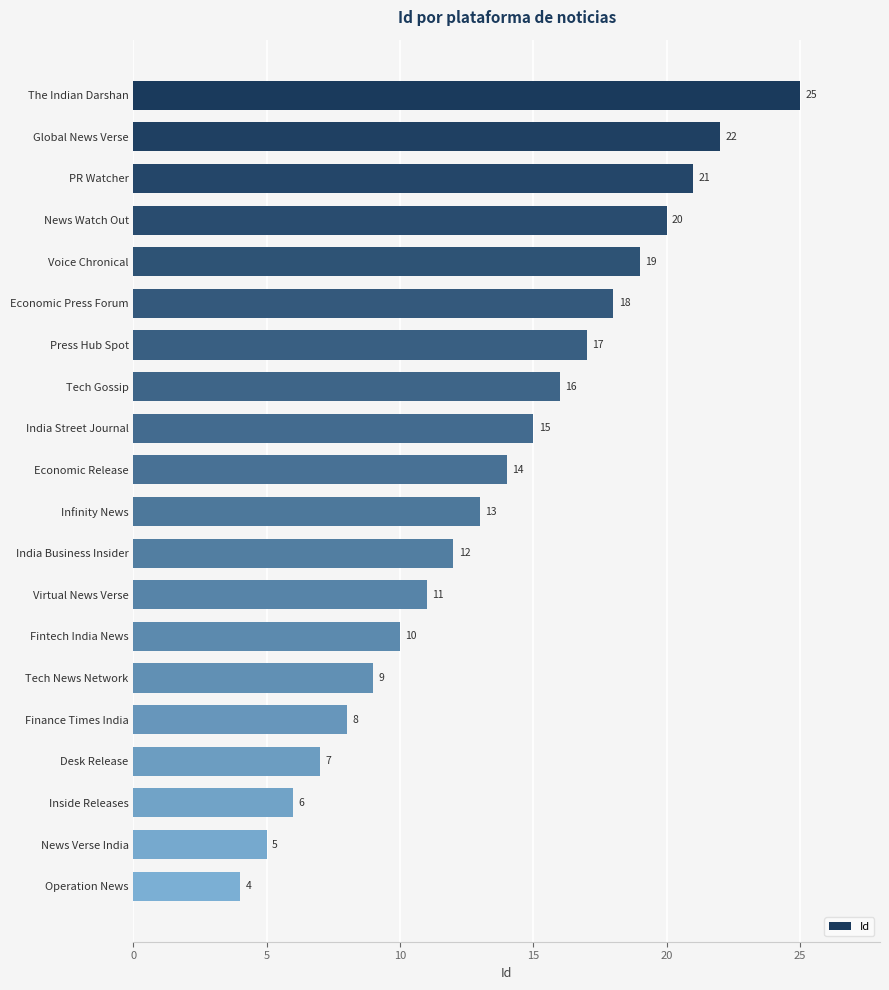

Count the number of categories in the chart.

20